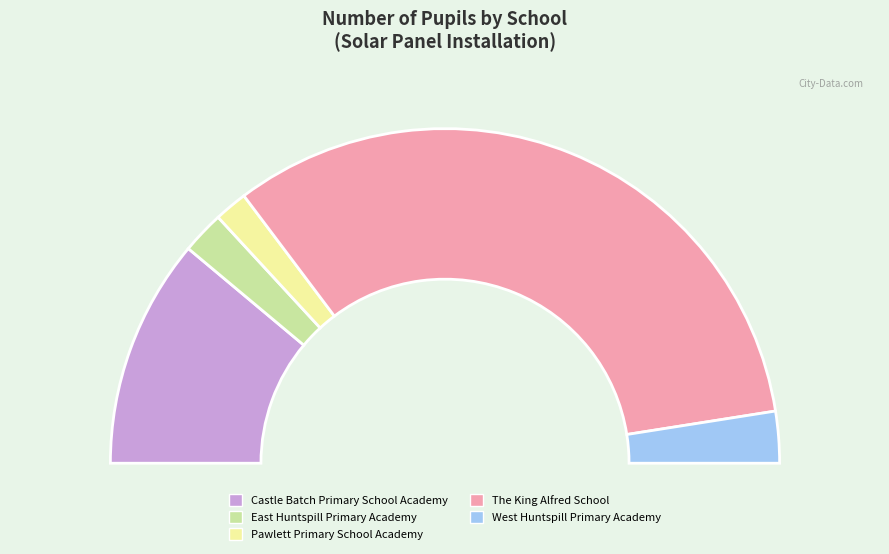

To the nearest percent, what is the difference between the West Huntspill Primary Academy and The King Alfred School slice percentages?

61%